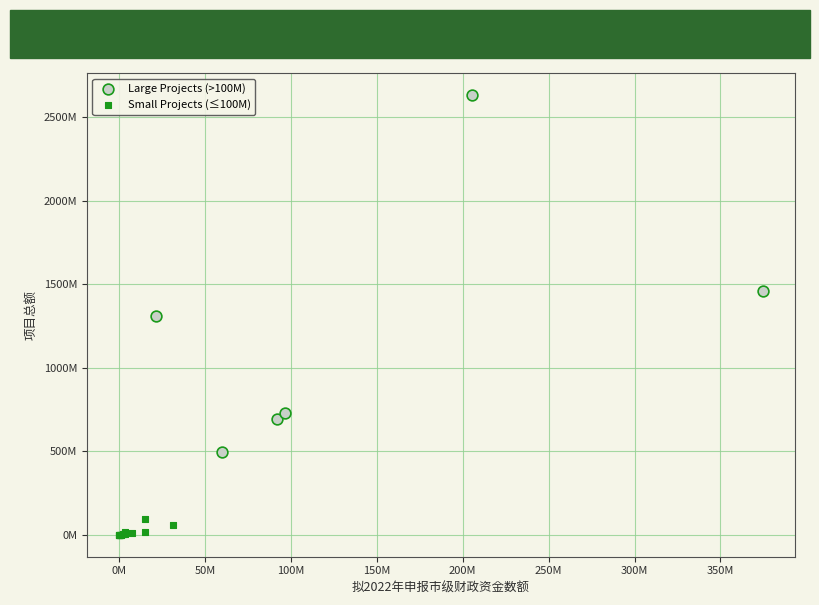

Which series has the widest spread of Y values?

Large Projects (>100M)